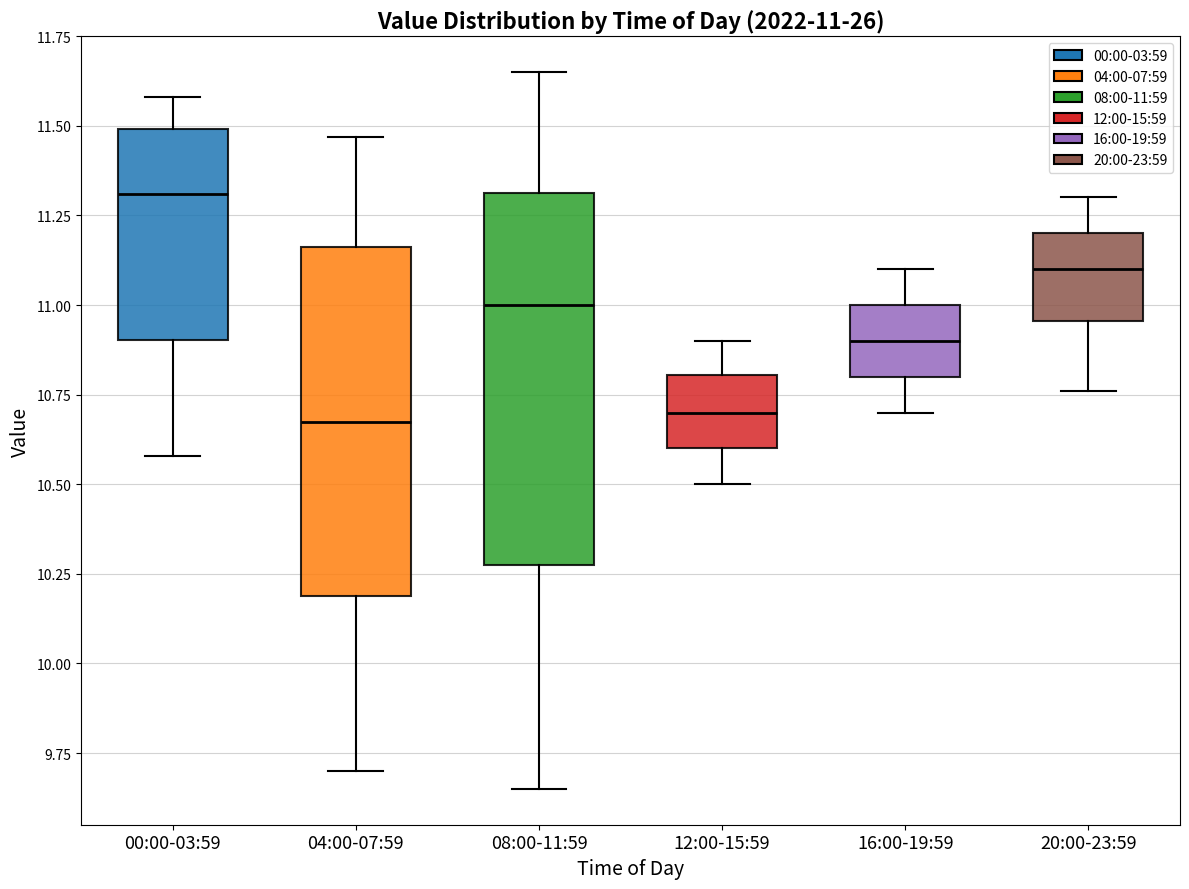

Which box is the tallest, from its lower edge to its upper edge?

08:00-11:59